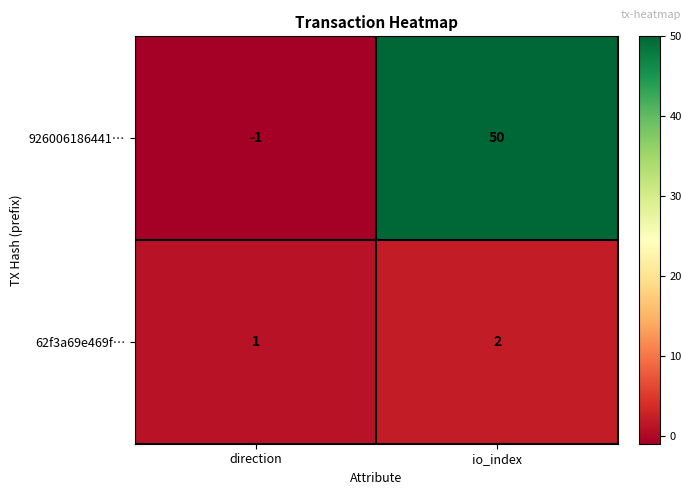

What is the sum of all 62f3a69e469f… values?

3